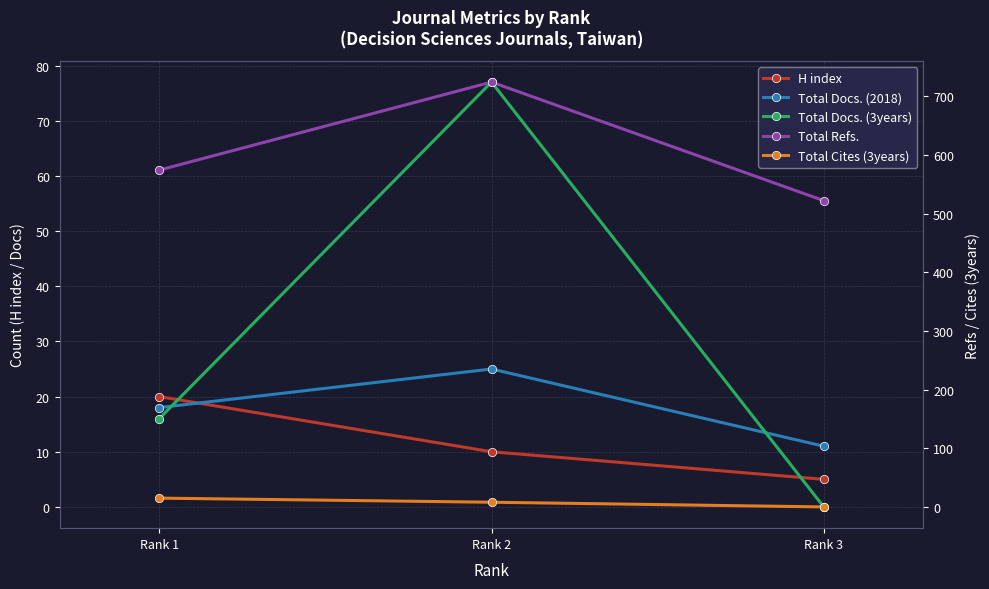

Is it true that Total Docs. (2018) equals 11 at Rank 3?

True